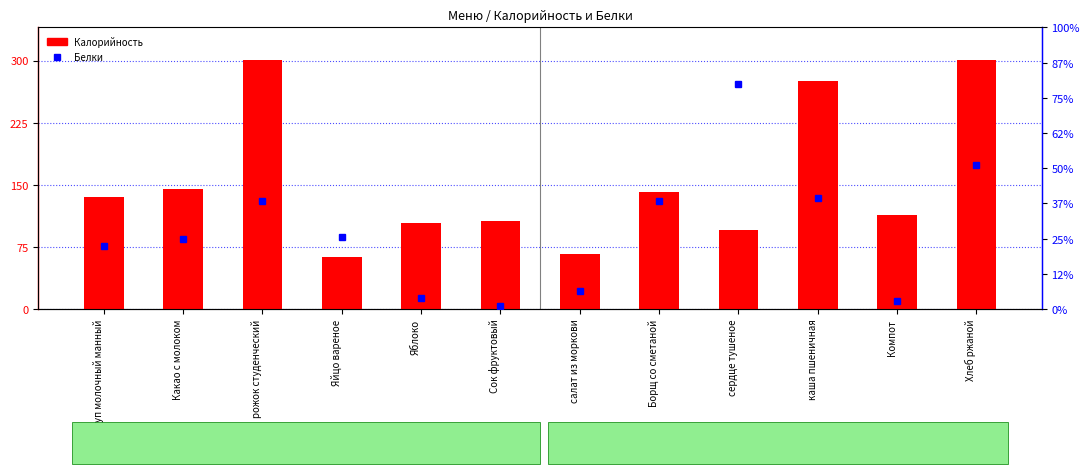

Reading left to right, list all the values displayed in this chart.

Калорийность: суп молочный манный=135.0	Какао с молоком=145.0	рожок студенческий=301.0	Яйцо вареное=63.0	Яблоко=104.0	Сок фруктовый=106.0	салат из моркови=67.0	Борщ со сметаной=140.8	сердце тушеное=96.0	каша пшеничная=275.4	Компот=113.8	Хлеб ржаной=301.0
Белки: суп молочный манный=4.5	Какао с молоком=5.0	рожок студенческий=7.7	Яйцо вареное=5.1	Яблоко=0.8	Сок фруктовый=0.2	салат из моркови=1.3	Борщ со сметаной=7.7	сердце тушеное=16.0	каша пшеничная=7.9	Компот=0.6	Хлеб ржаной=10.2